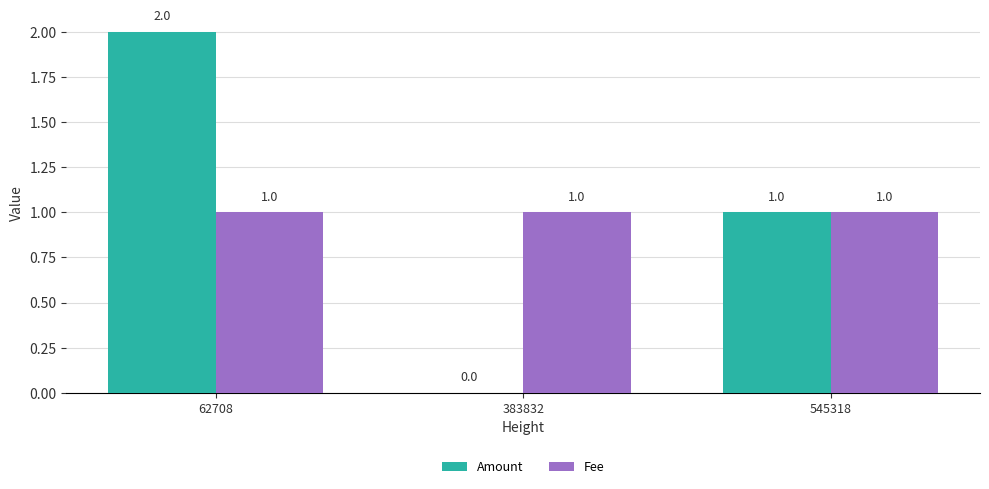

Reading left to right, extract all data points from this chart.

Amount: 62708=2	383832=0	545318=1
Fee: 62708=1	383832=1	545318=1